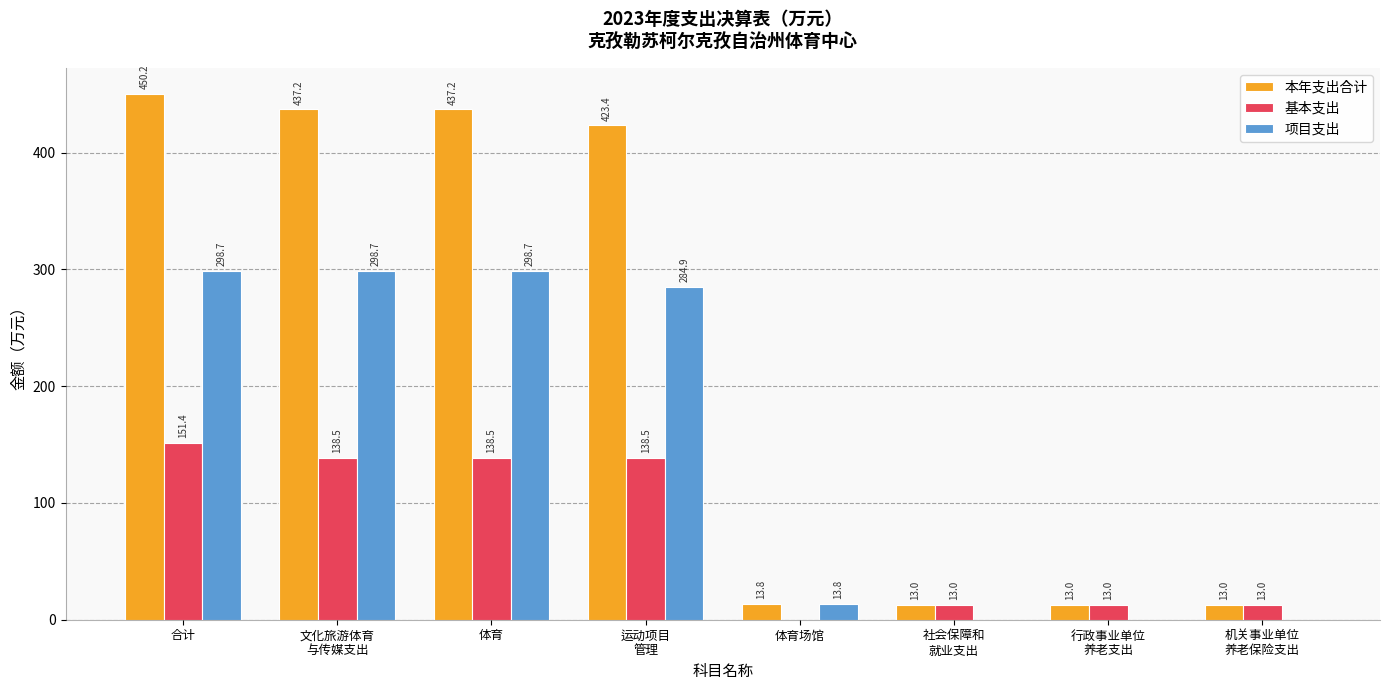

The value of 本年支出合计 at 体育 is 696.0. True or false?

False